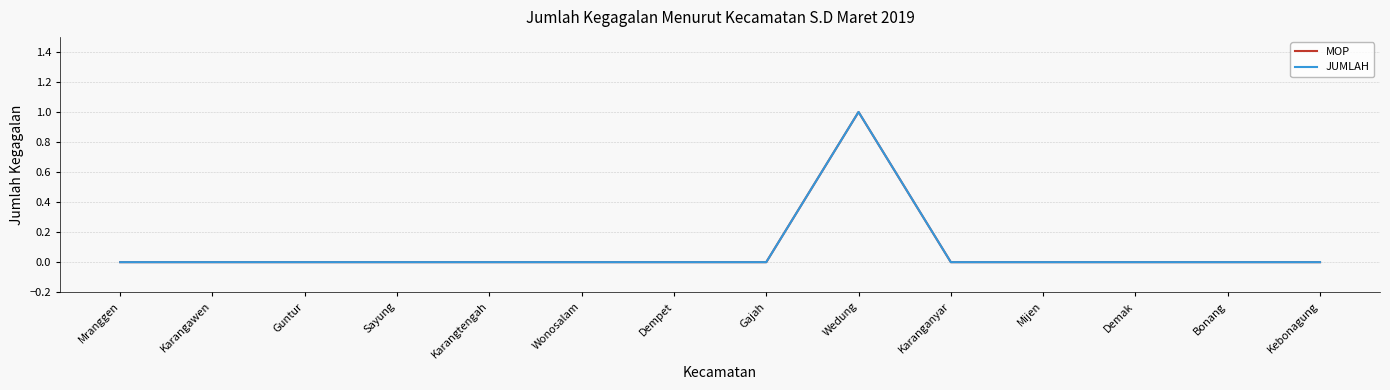

The JUMLAH series shows 0 at Kebonagung. True or false?

True